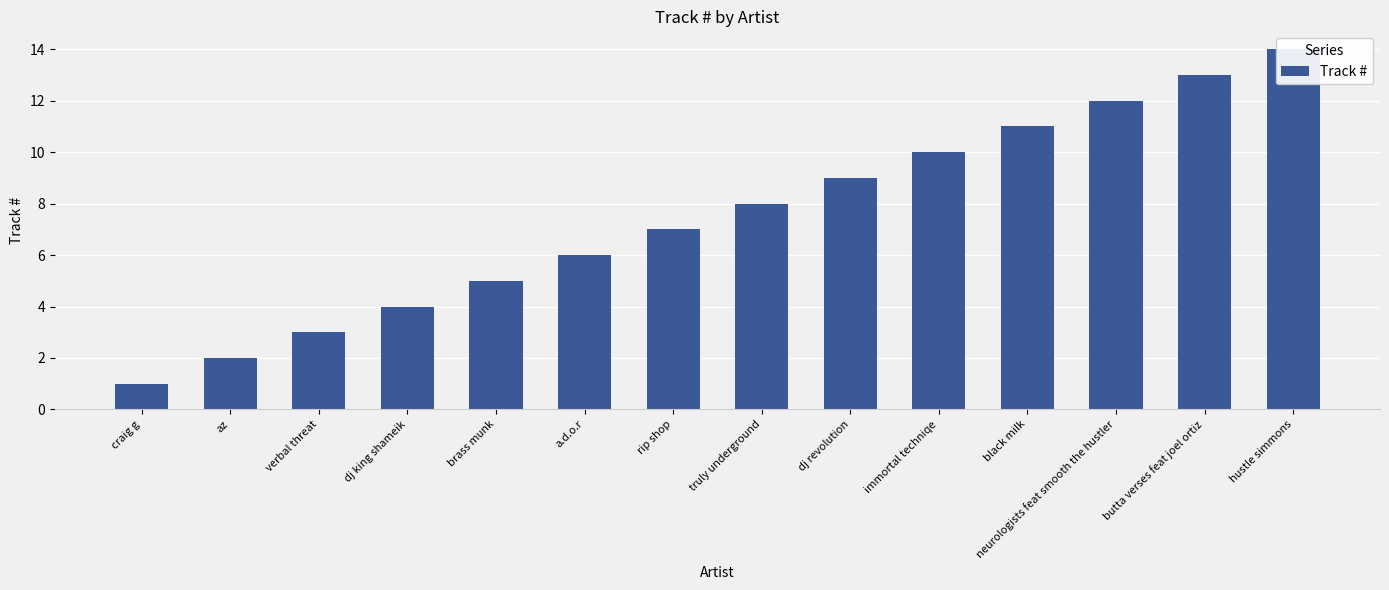

Reading right to left, transcribe all the data shown in this chart.

14	13	12	11	10	9	8	7	6	5	4	3	2	1